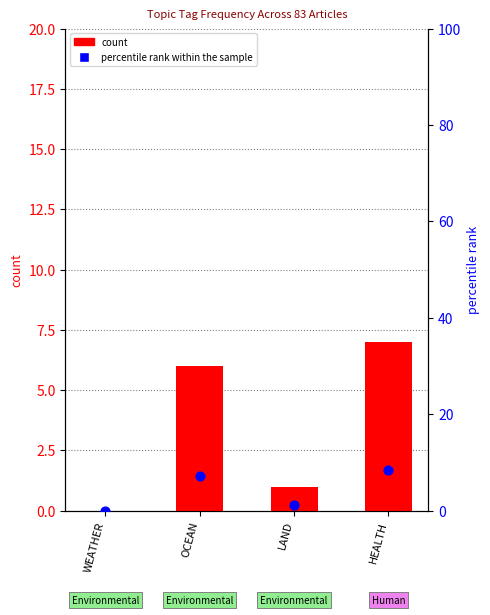

What is the total value across all series at LAND?

2.2